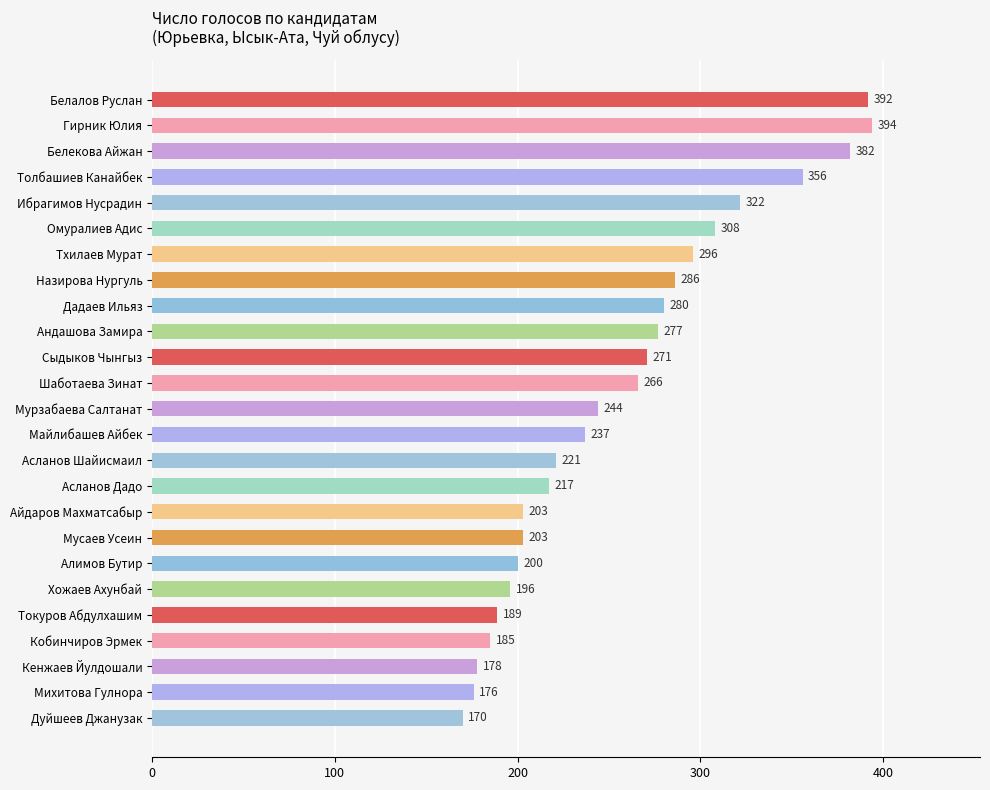

Reading bottom to top, what are all the values shown in this chart?

Дуйшеев Джанузак=170	Михитова Гулнора=176	Кенжаев Йулдошали=178	Кобинчиров Эрмек=185	Токуров Абдулхашим=189	Хожаев Ахунбай=196	Алимов Бутир=200	Мусаев Усеин=203	Айдаров Махматсабыр=203	Асланов Дадо=217	Асланов Шайисмаил=221	Майлибашев Айбек=237	Мурзабаева Салтанат=244	Шаботаева Зинат=266	Сыдыков Чынгыз=271	Андашова Замира=277	Дадаев Ильяз=280	Назирова Нургуль=286	Тхилаев Мурат=296	Омуралиев Адис=308	Ибрагимов Нусрадин=322	Толбашиев Канайбек=356	Белекова Айжан=382	Гирник Юлия=394	Белалов Руслан=392